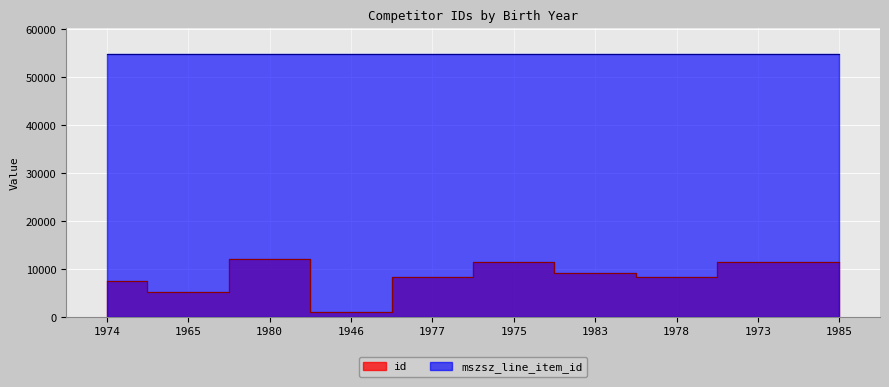

What is the sum of all values?

85757